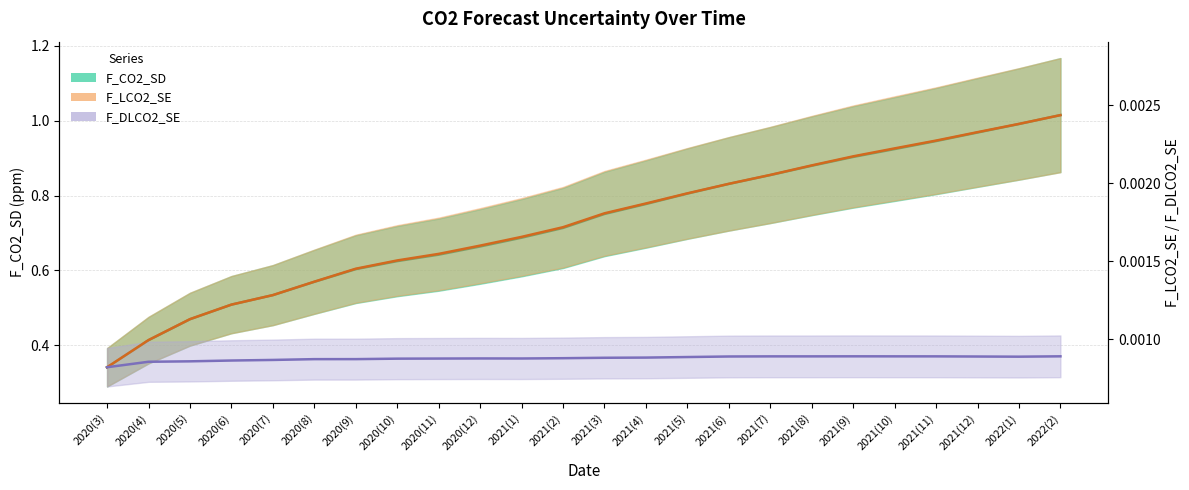

What is the total value across all series at 2021(10)?

0.9